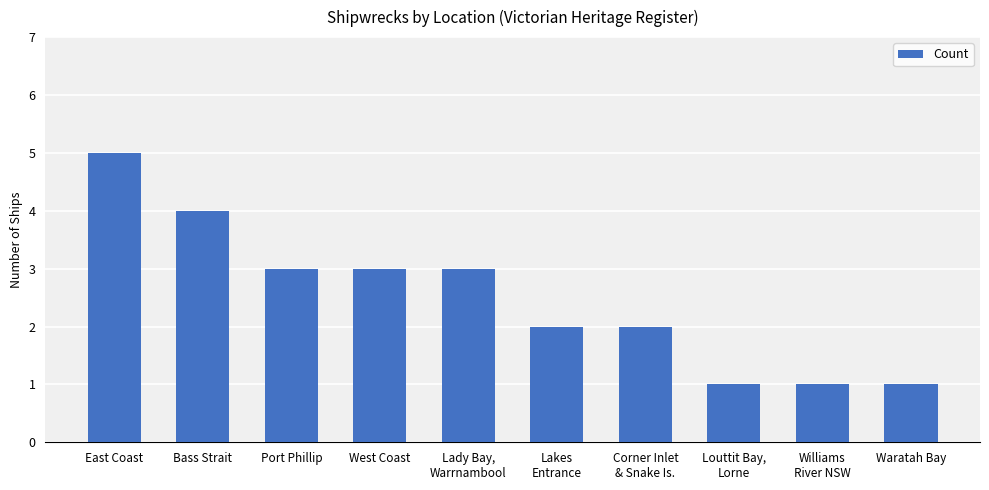

At which category does the chart reach its peak across all series?

East Coast